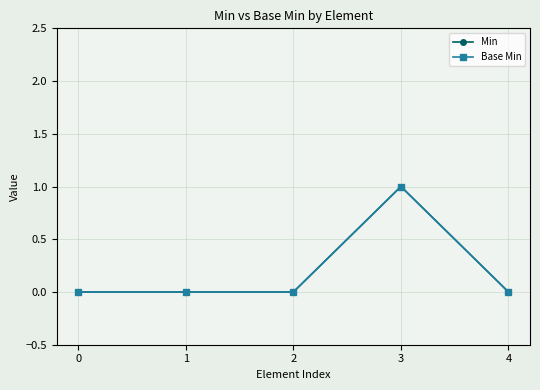

Reading right to left, what are all the values shown in this chart?

Min: 4=0	3=1	2=0	1=0	0=0
Base Min: 4=0	3=1	2=0	1=0	0=0